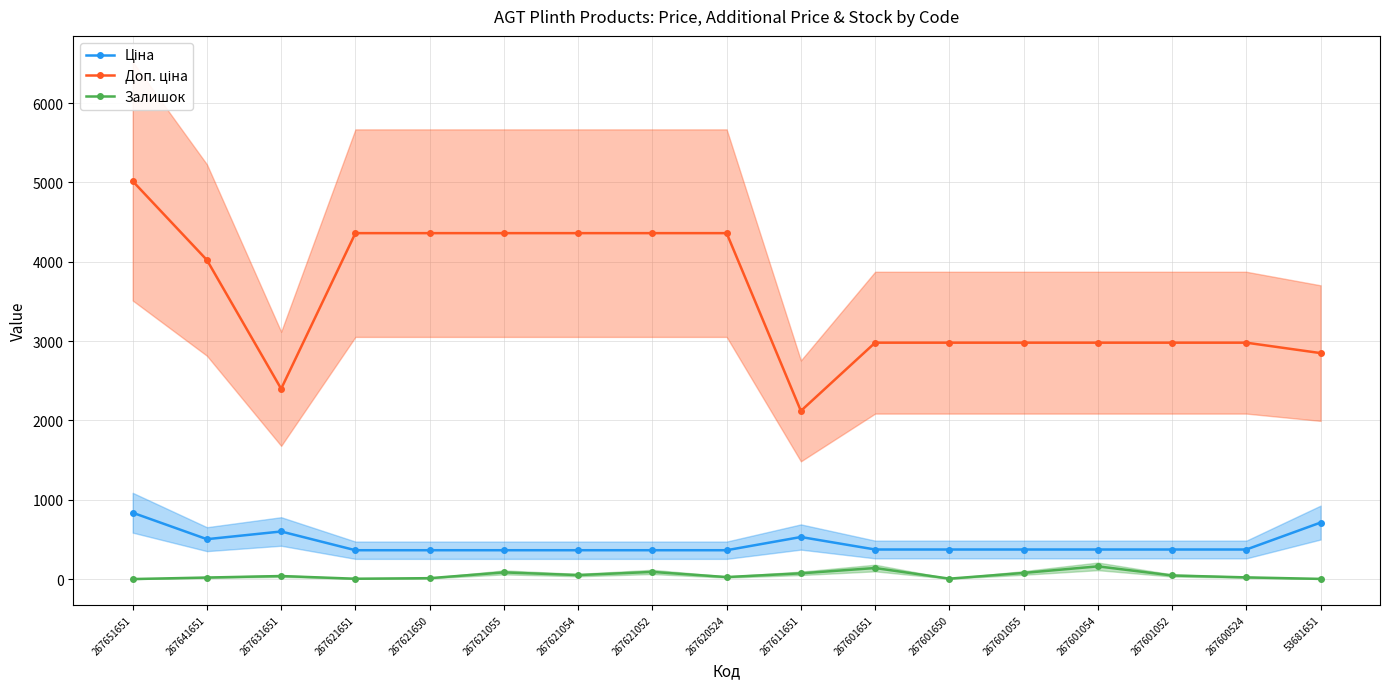

True or false: Доп. ціна has a value of 4360.0 at 267620524.

True